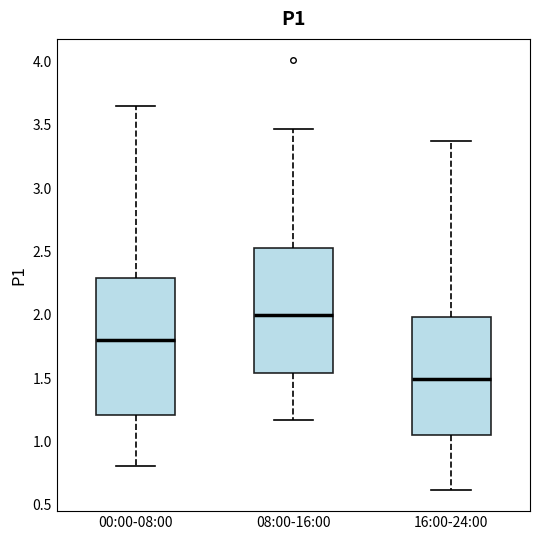

Which box has the highest median line?

08:00-16:00